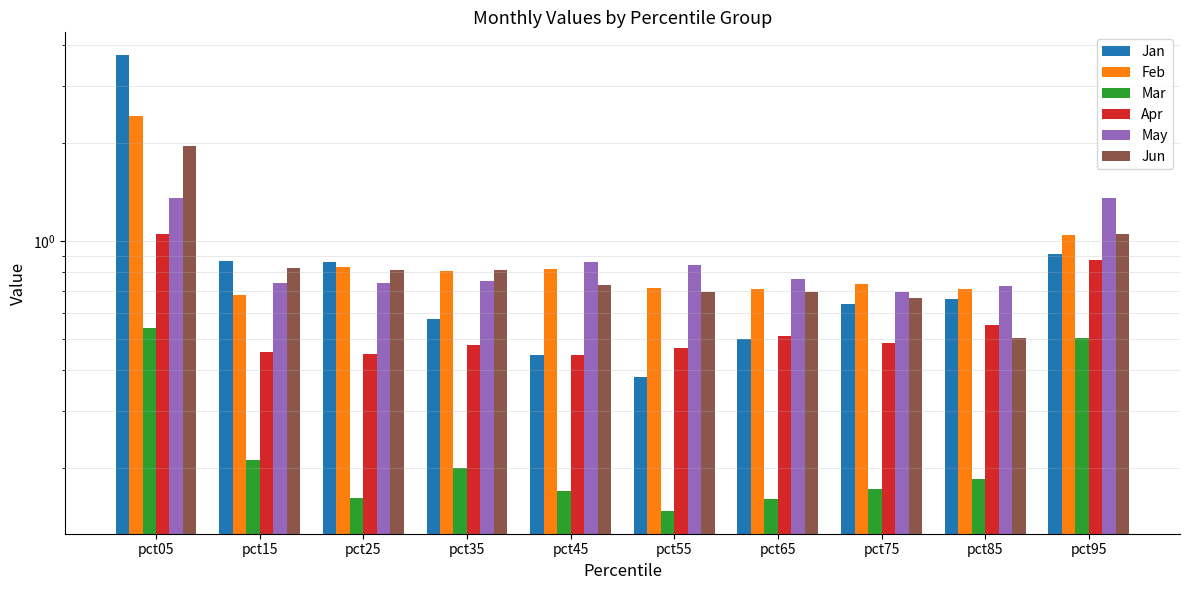

What is the value of the May bar at the 3rd from the left?

0.7